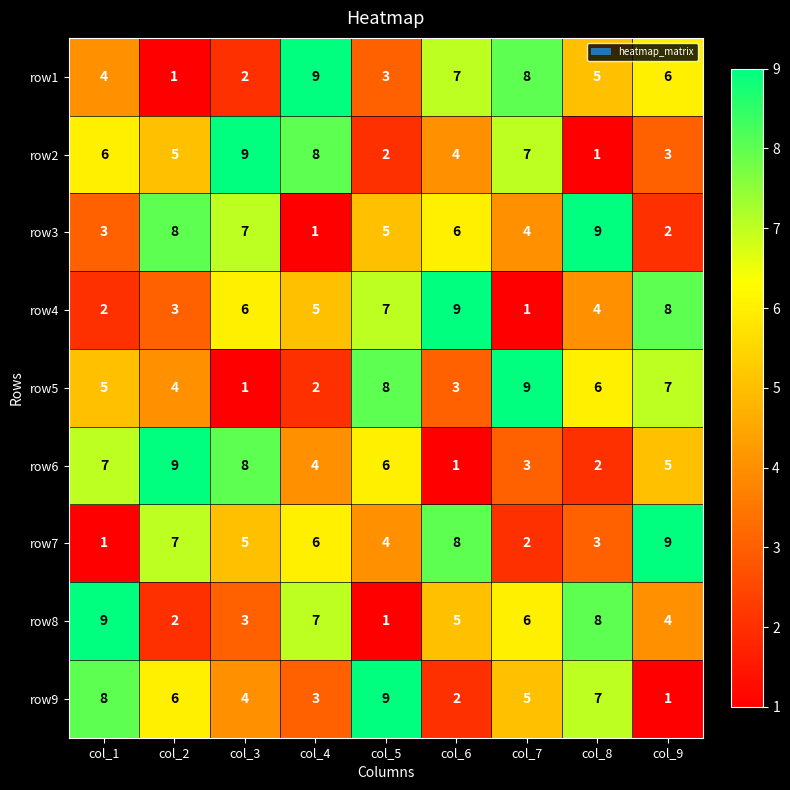

What is the difference between the second highest and second lowest values in the row3 series?

6